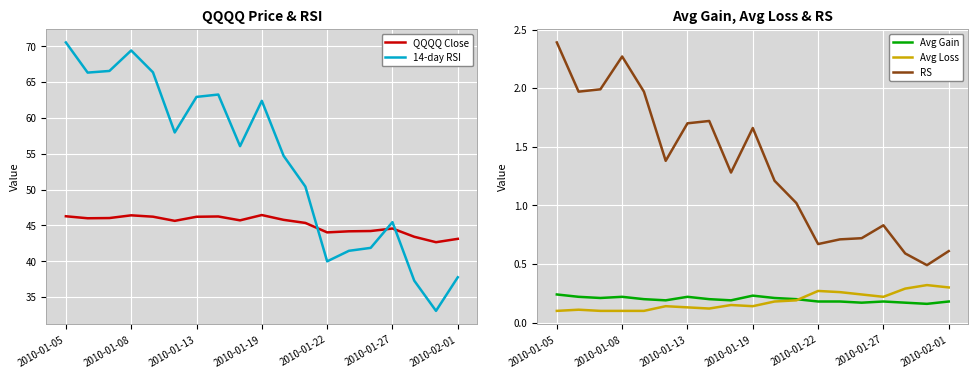

The value of Avg Loss at 2010-01-27 is 0.4. True or false?

False